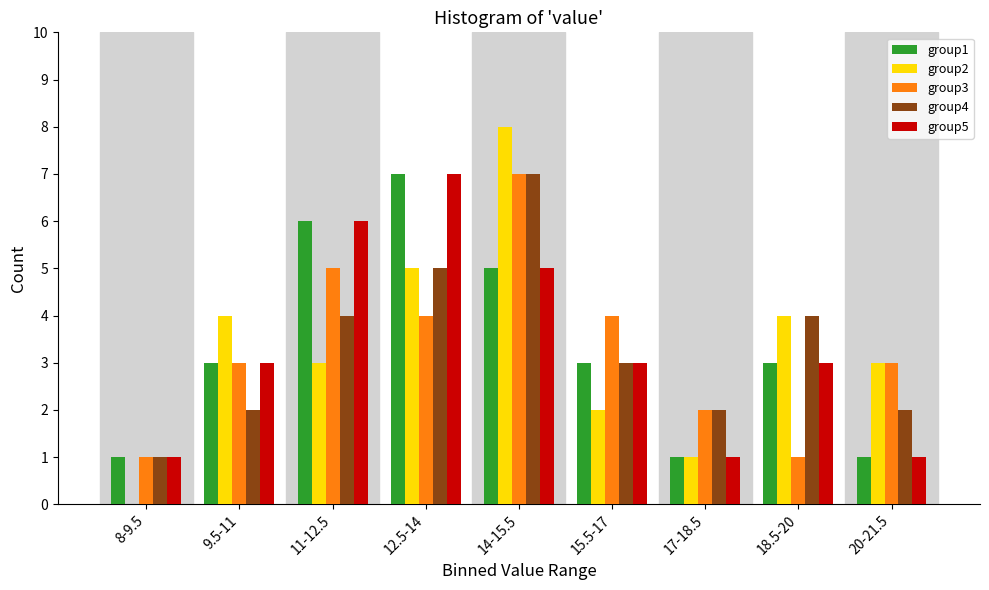

Is the value of group1 at 20-21.5 greater than the value of group3 at 17-18.5?

No